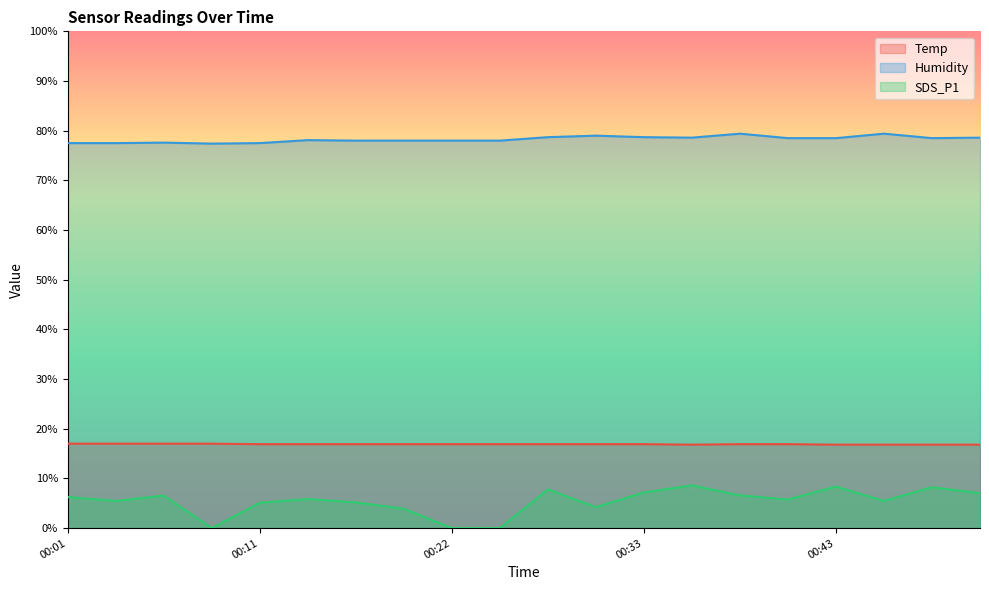

At which category is the sum across all series the highest?

00:35